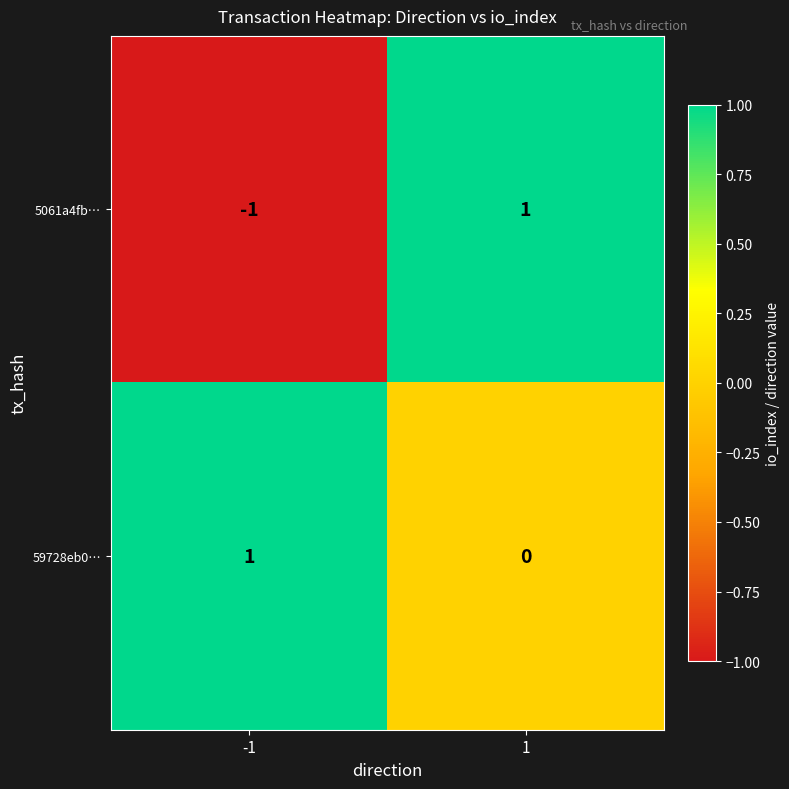

At 1, list the series in order from largest to smallest.

5061a4fb…, 59728eb0…